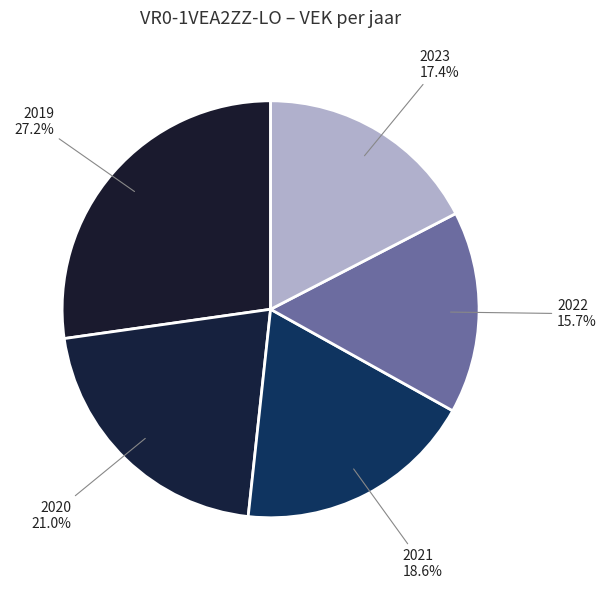

To the nearest percent, what is the difference between the 2023 and 2021 slice percentages?

1%